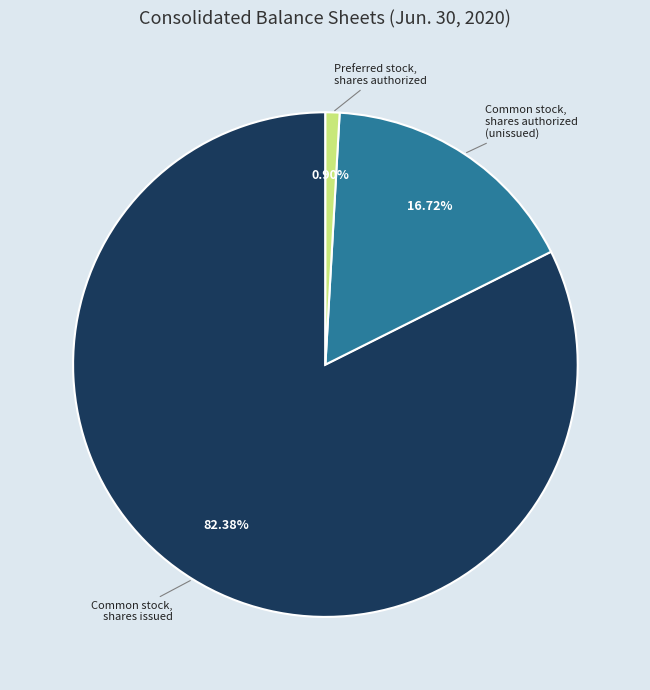

Does any single category account for the majority?

Yes